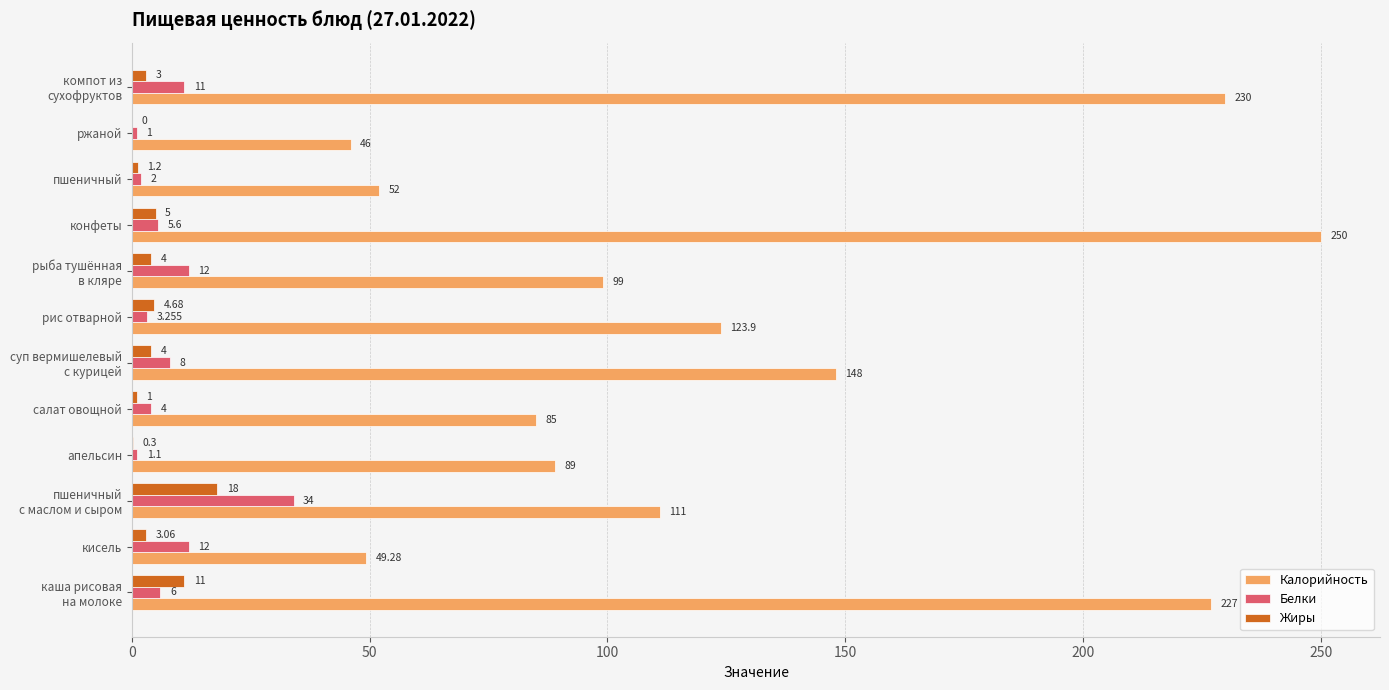

Count the number of data series in this chart.

3